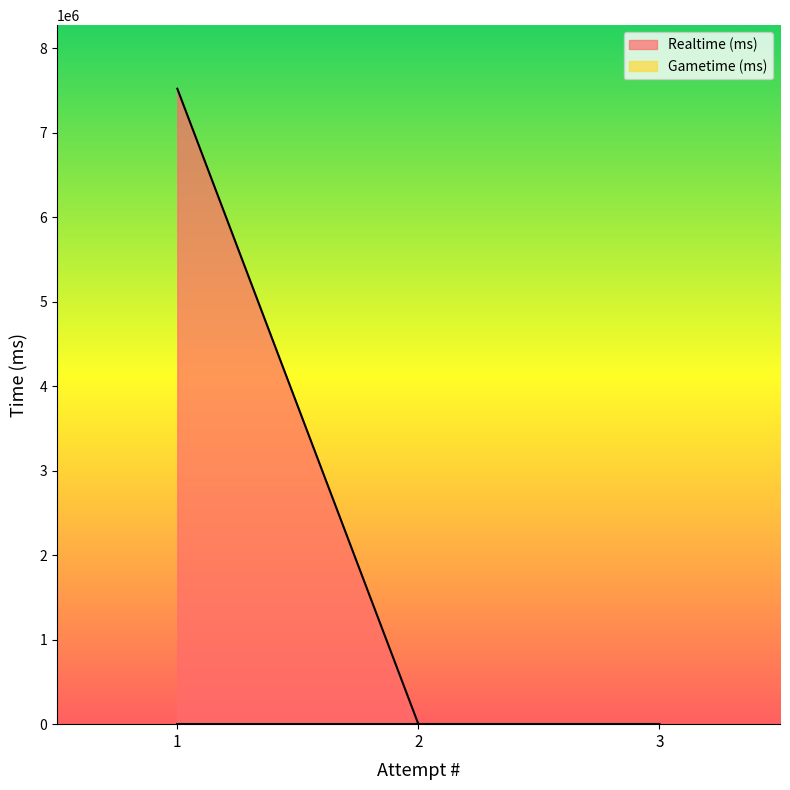

What is the difference between the maximum and minimum values?

7522125